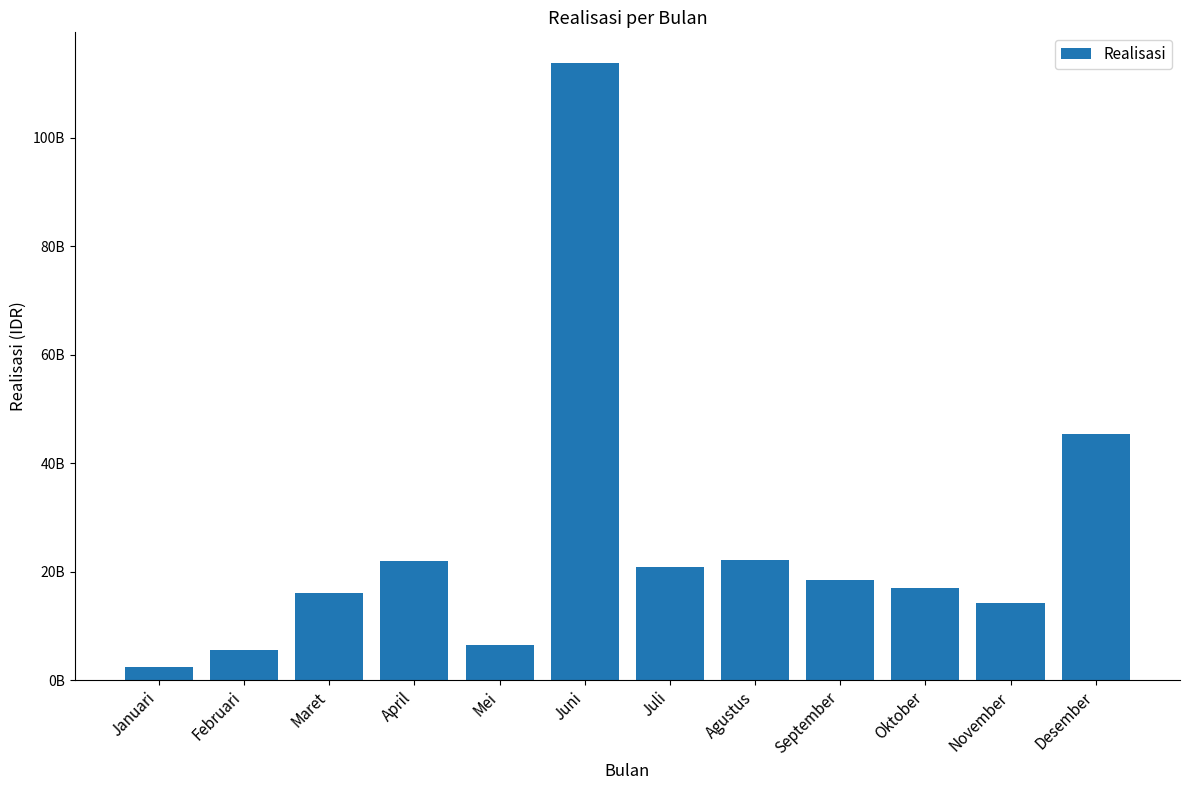

Count the number of values greater than 18405093838.

6